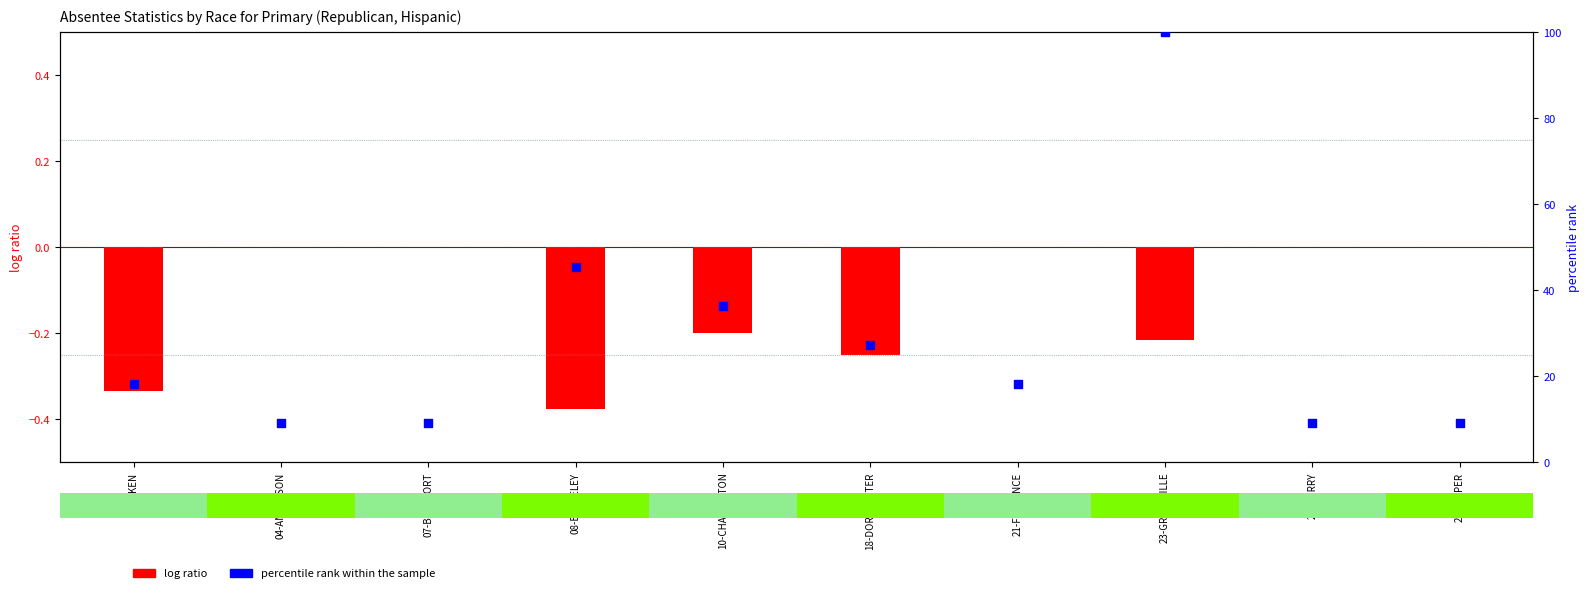

What are all the series names shown in the legend?

log ratio, percentile rank within the sample